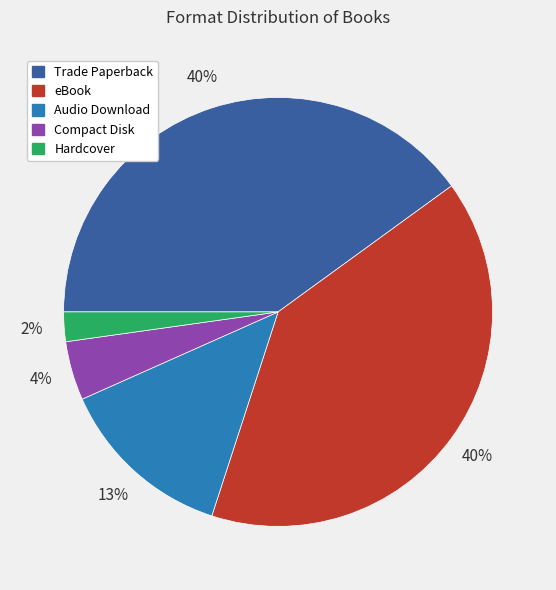

Which has a higher value, Hardcover or Compact Disk?

Compact Disk